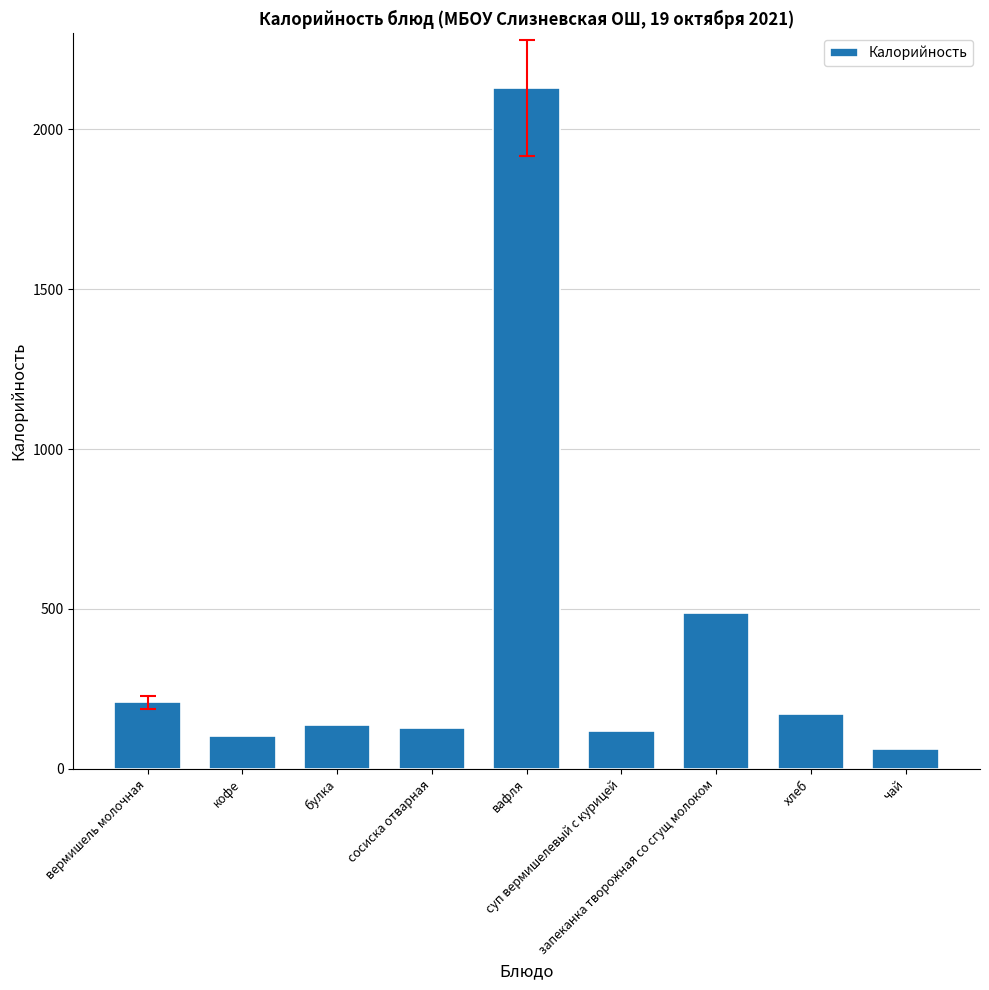

Which label corresponds to the largest value in the chart?

вафля